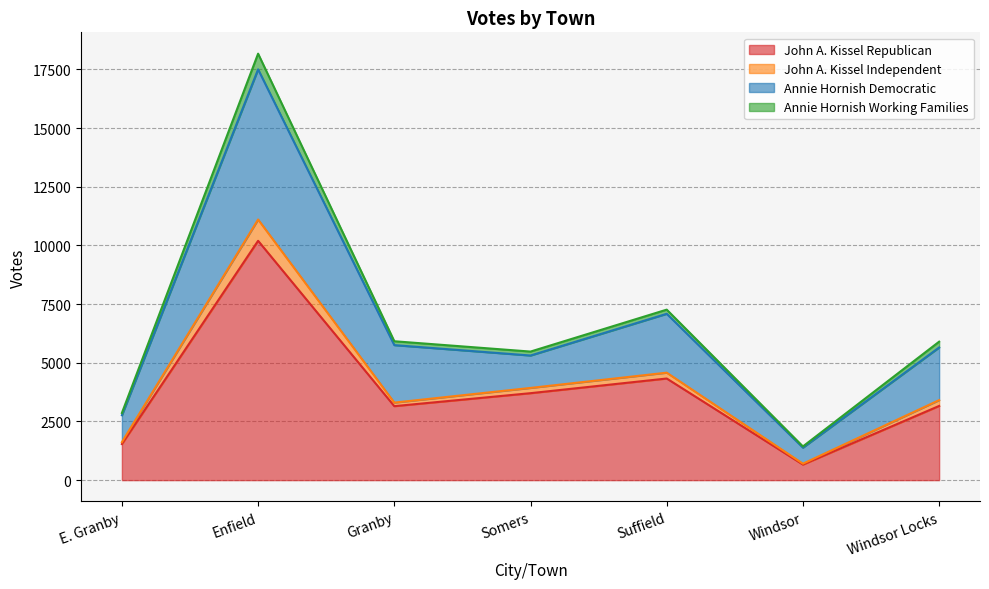

What position from the right is E. Granby?

7